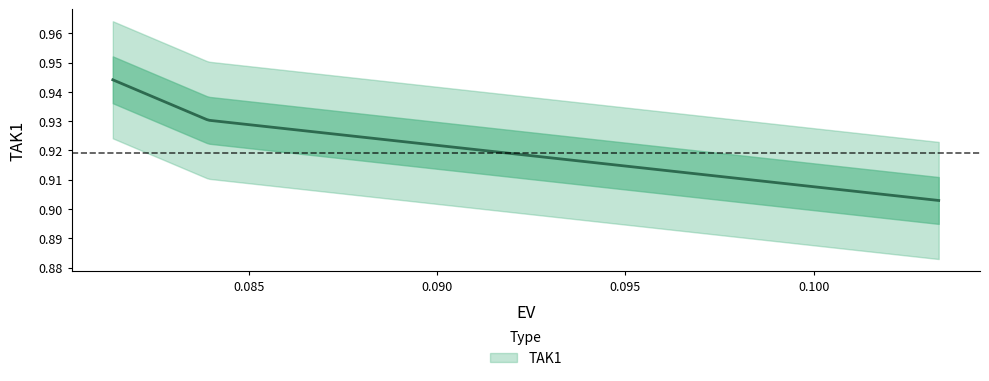

Where is the data nearest to the value 0?

0.10331824